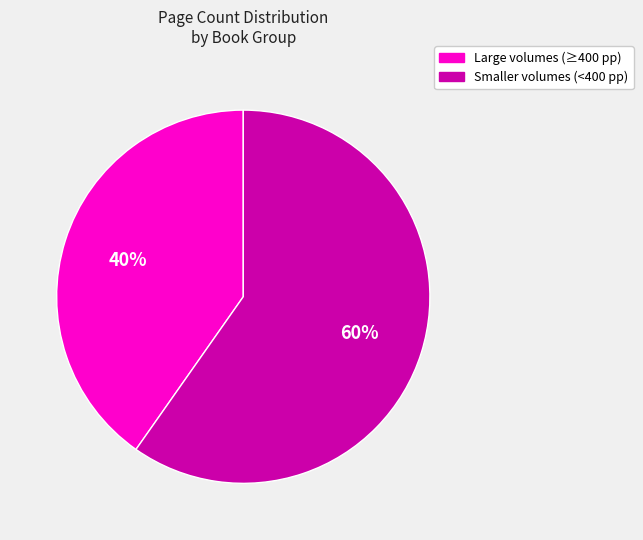

Does any single category account for the majority?

Yes